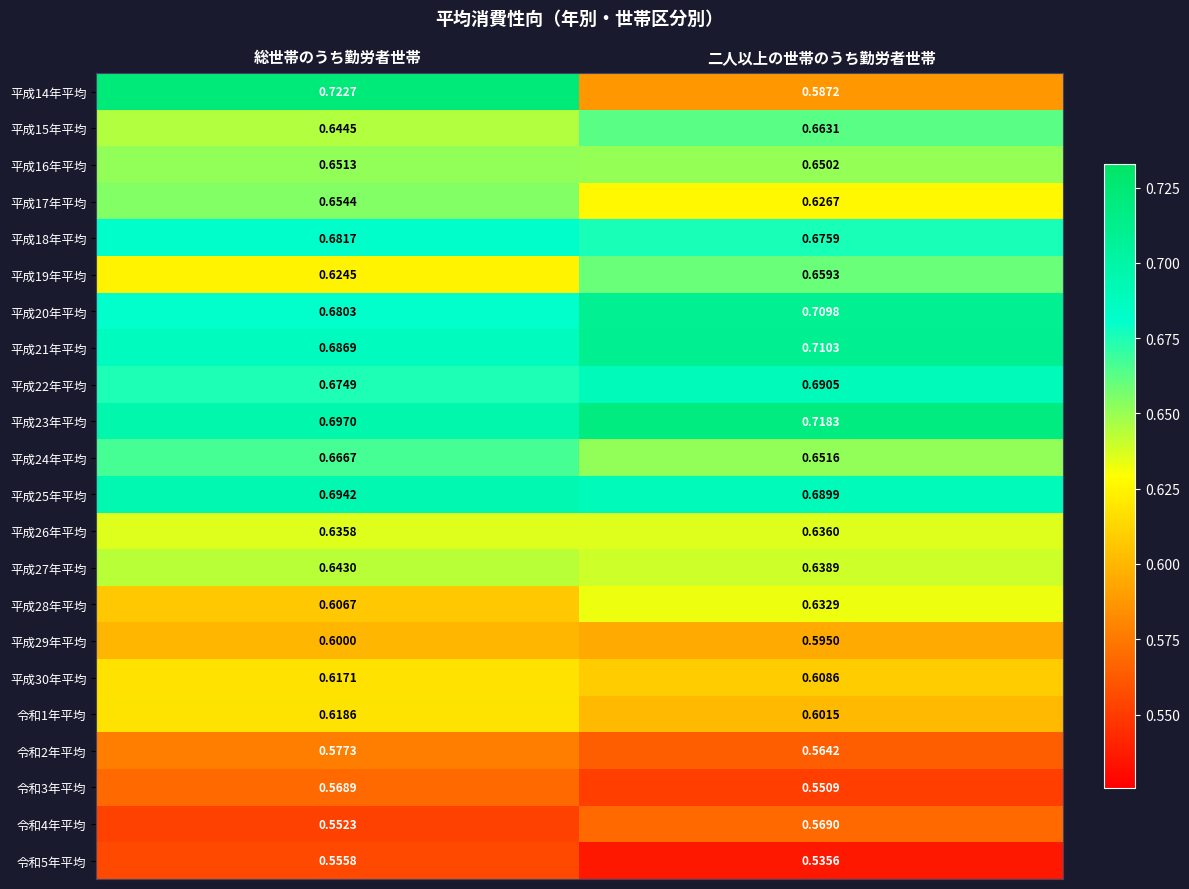

At which category is the sum across all series the highest?

総世帯のうち勤労者世帯